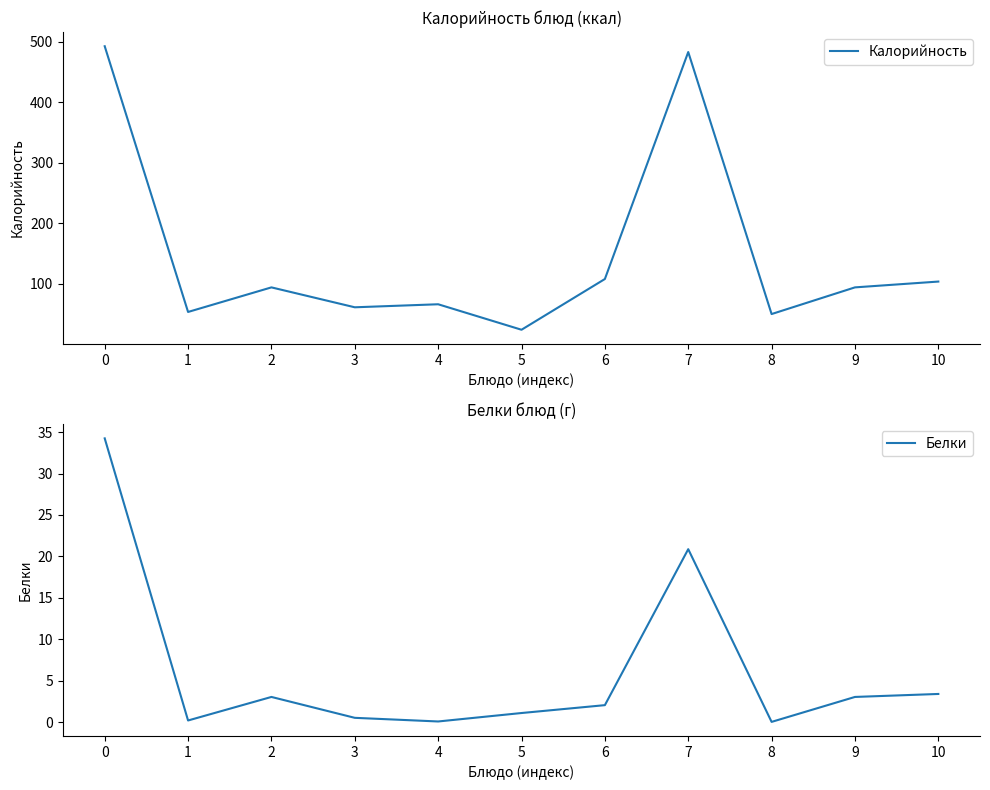

List the series in order of their peak value, lowest first.

Белки, Калорийность